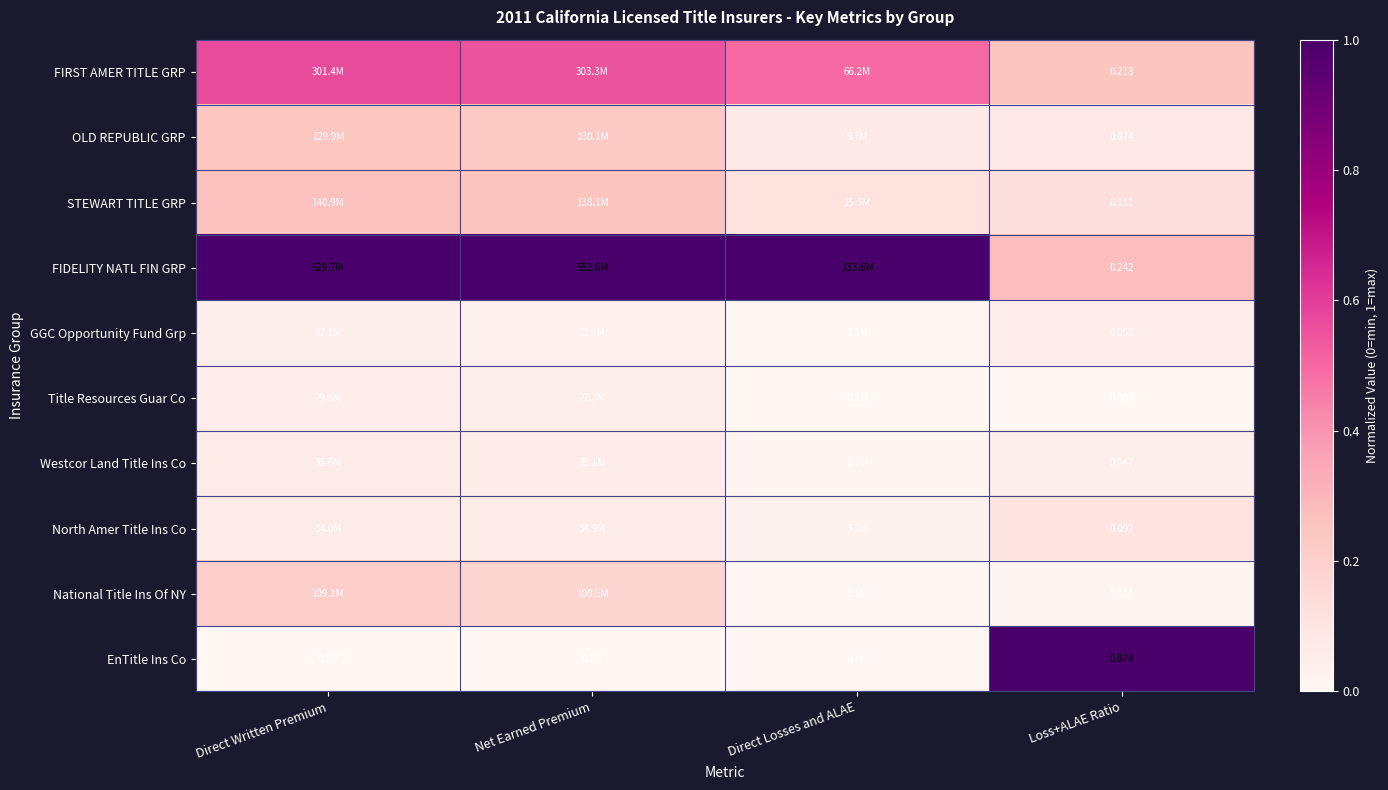

Is the value of FIRST AMER TITLE GRP at Loss+ALAE Ratio greater than the value of GGC Opportunity Fund Grp at Loss+ALAE Ratio?

Yes